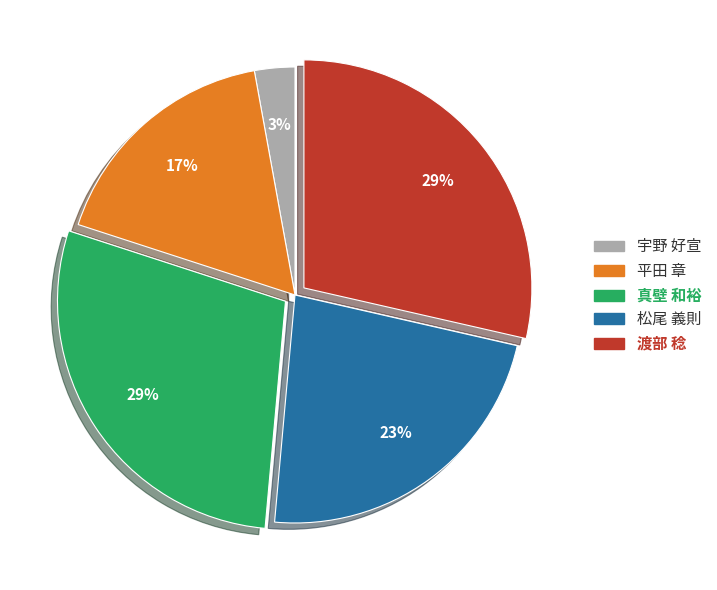

Between 真壁 和裕 and 宇野 好宣, which is larger?

真壁 和裕